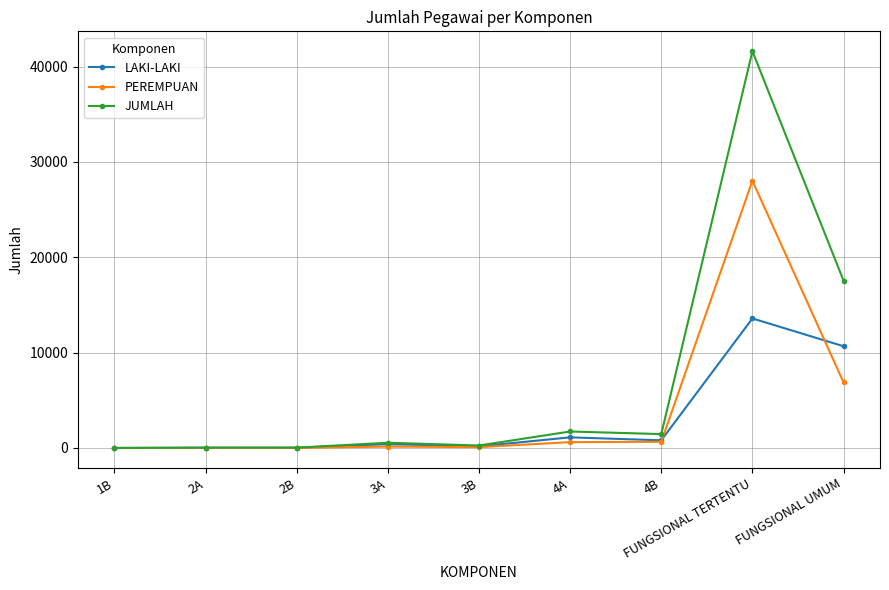

True or false: LAKI-LAKI has more than 0 points higher than both neighbors.

True